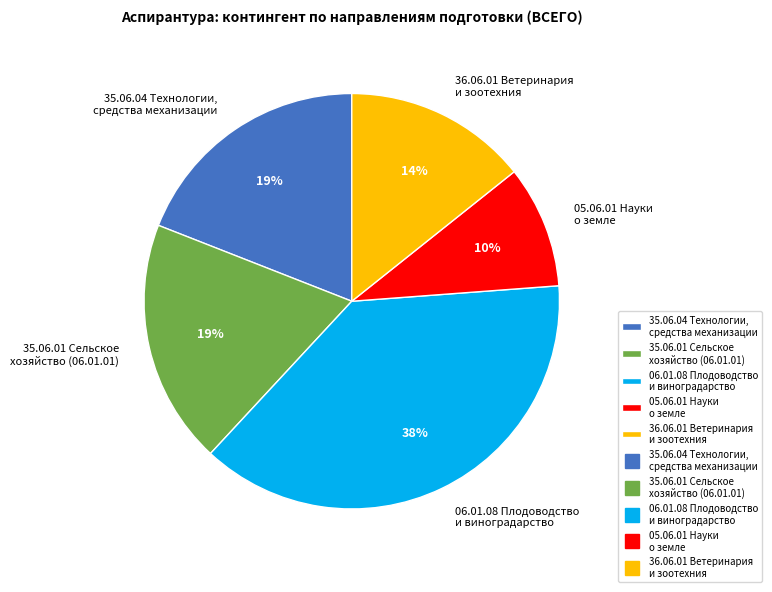

What is the largest slice in the pie chart?

06.01.08 Плодоводство и виноградарство